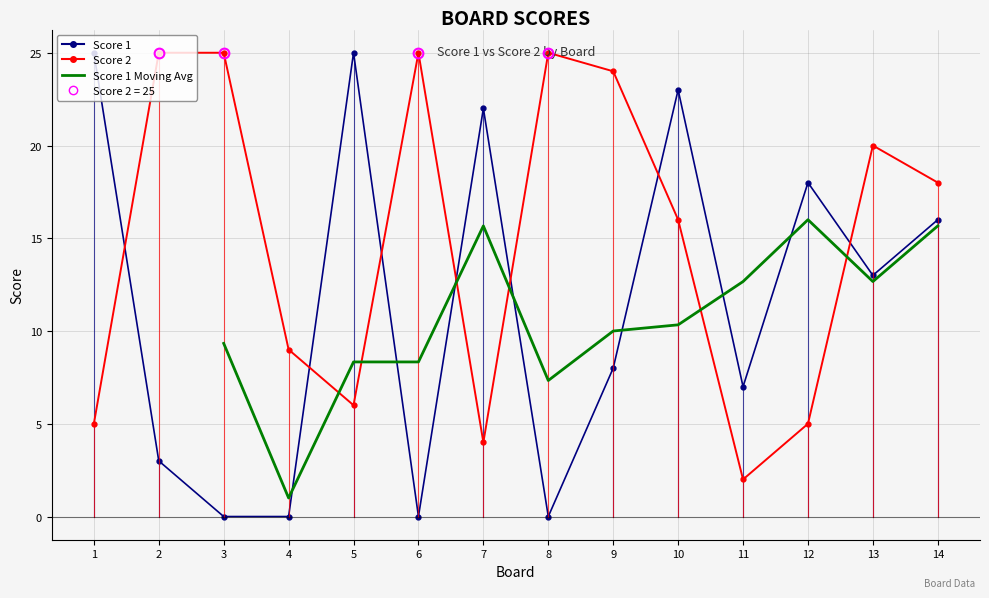

At 10, list the series in order from smallest to largest.

Score 2, Score 1